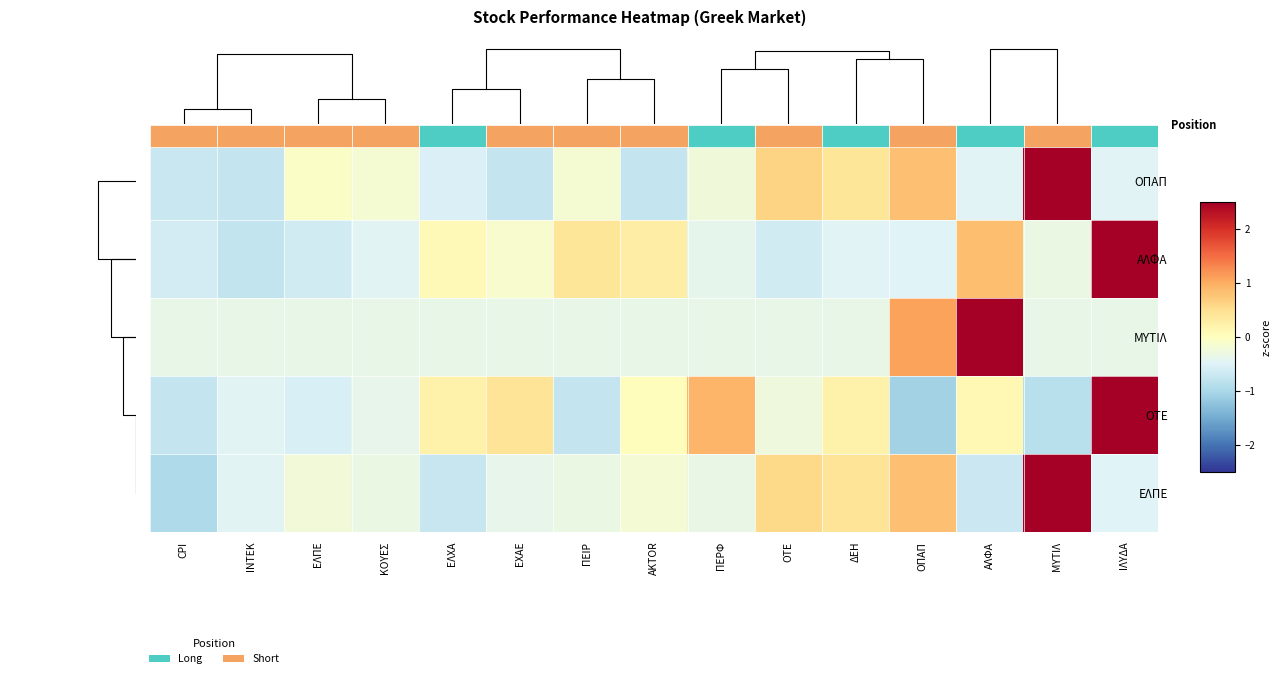

What is the total value across all series at ΟΤΕ?

-0.1